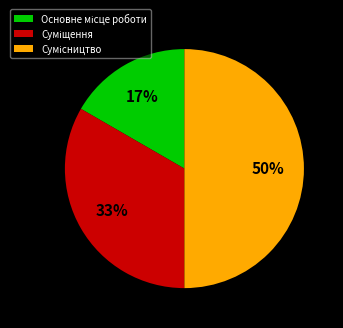

To the nearest percent, what is the difference between the largest and smallest slice percentages?

33%